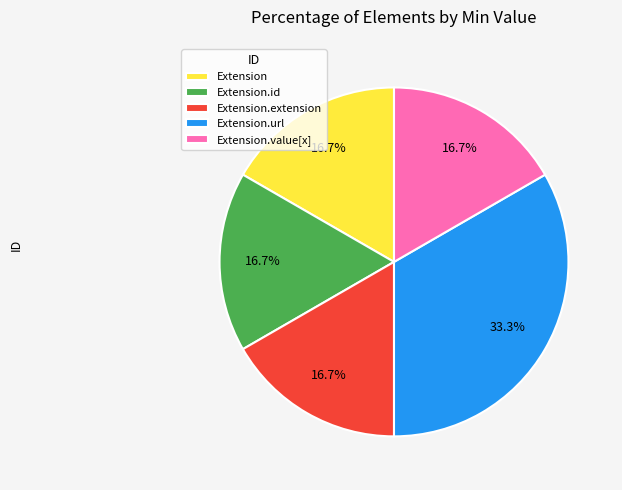

What is the total percentage of Extension.url and Extension.value[x]?

50.0%